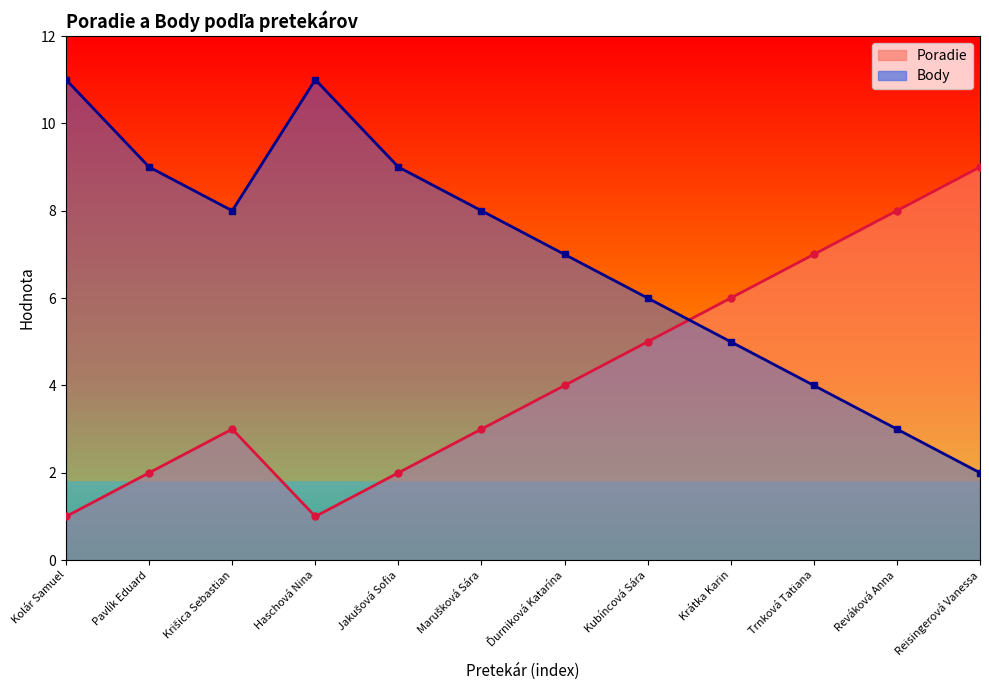

What is the difference between the maximum and second lowest values in the Poradie series?

8